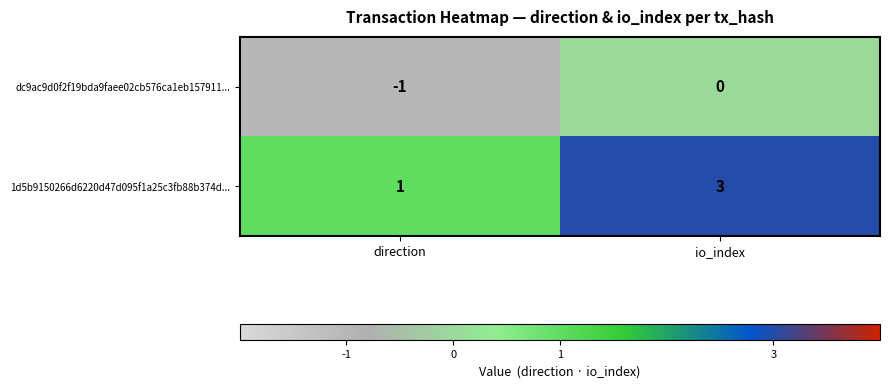

Reading left to right, list all the values displayed in this chart.

dc9ac9d0f2f19bda9faee02cb576ca1eb157911...: -1	0
1d5b9150266d6220d47d095f1a25c3fb88b374d...: 1	3